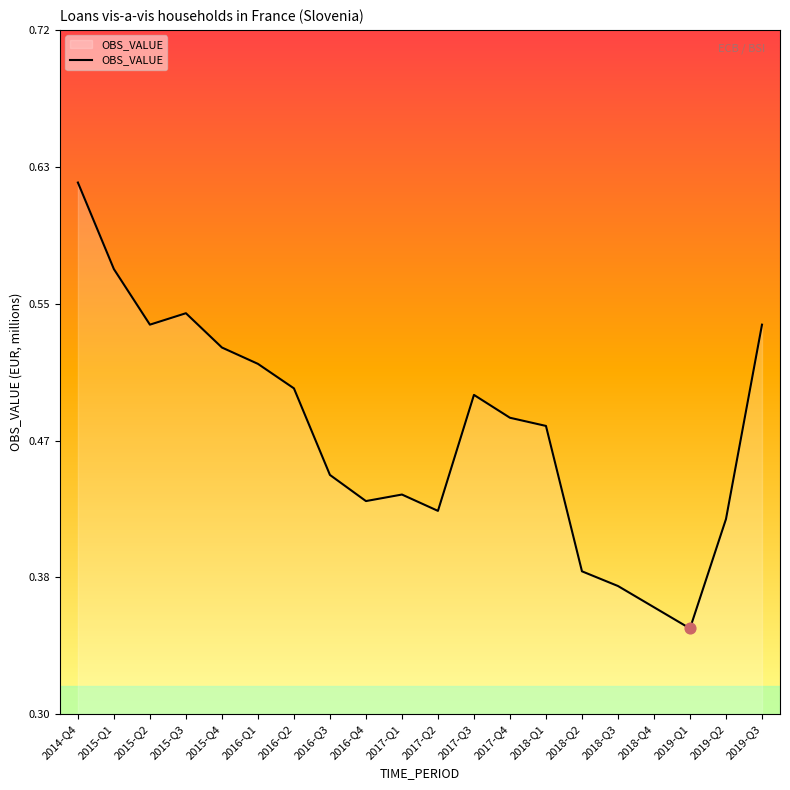

Which has a higher value, 2017-Q2 or 2018-Q1?

2018-Q1